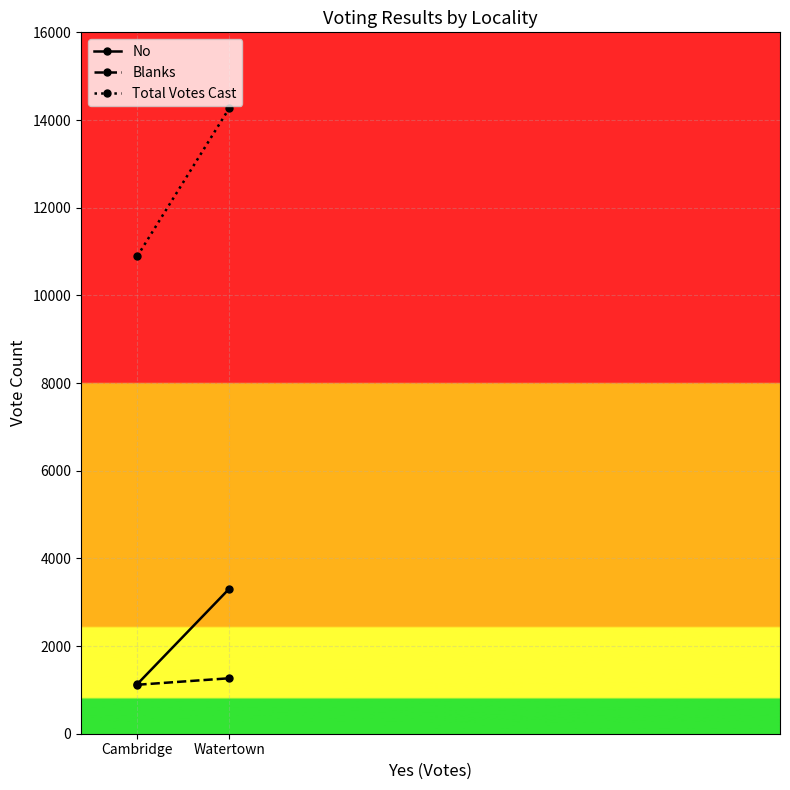

What is the minimum value shown in the chart?

1117